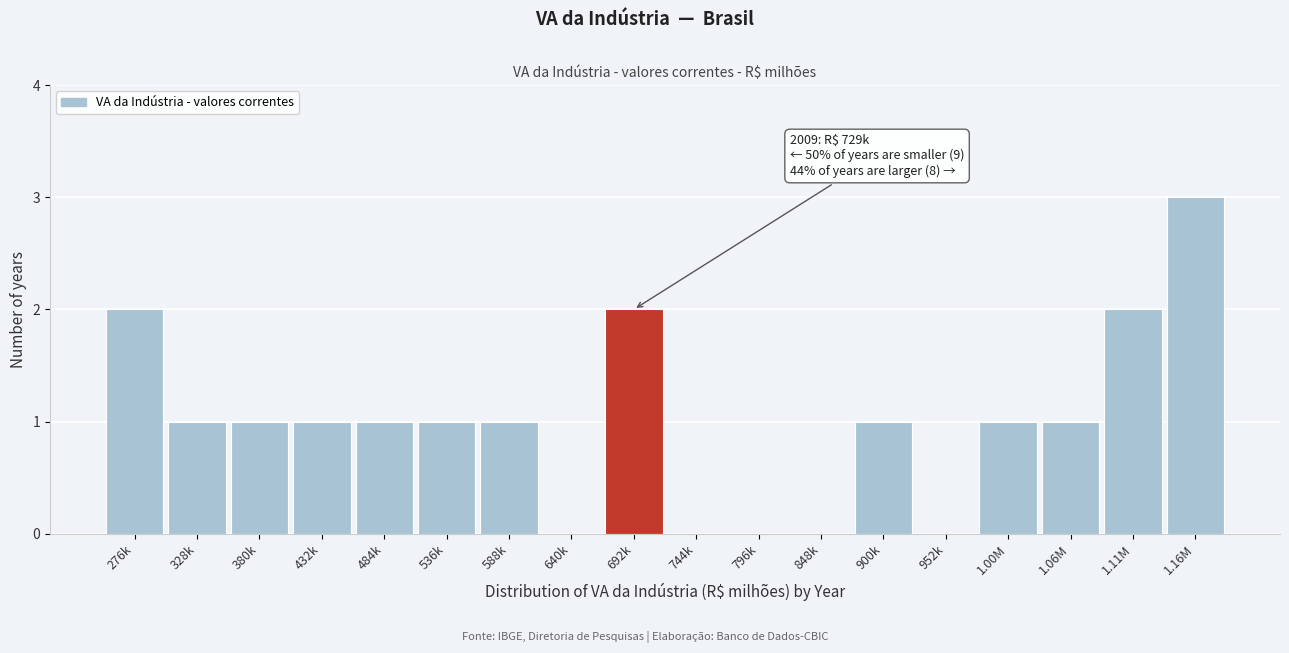

Reading right to left, what are all the values shown in this chart?

1.16M=3	1.11M=2	1.06M=1	1.00M=1	952k=0	900k=1	848k=0	796k=0	744k=0	692k=2	640k=0	588k=1	536k=1	484k=1	432k=1	380k=1	328k=1	276k=2